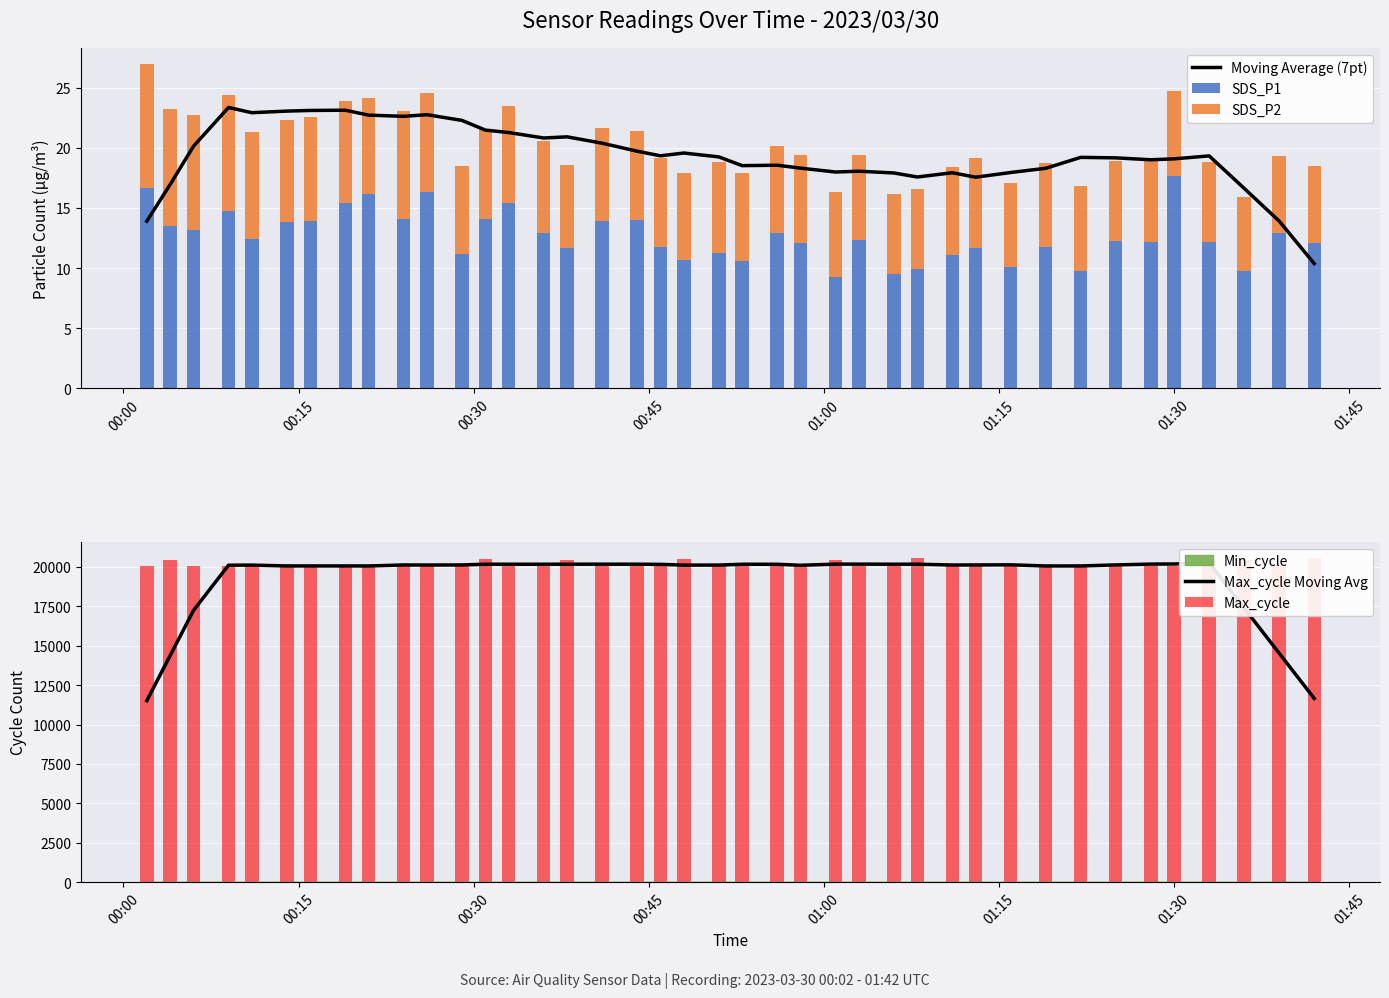

What is the minimum value for SDS_P1?

9.2